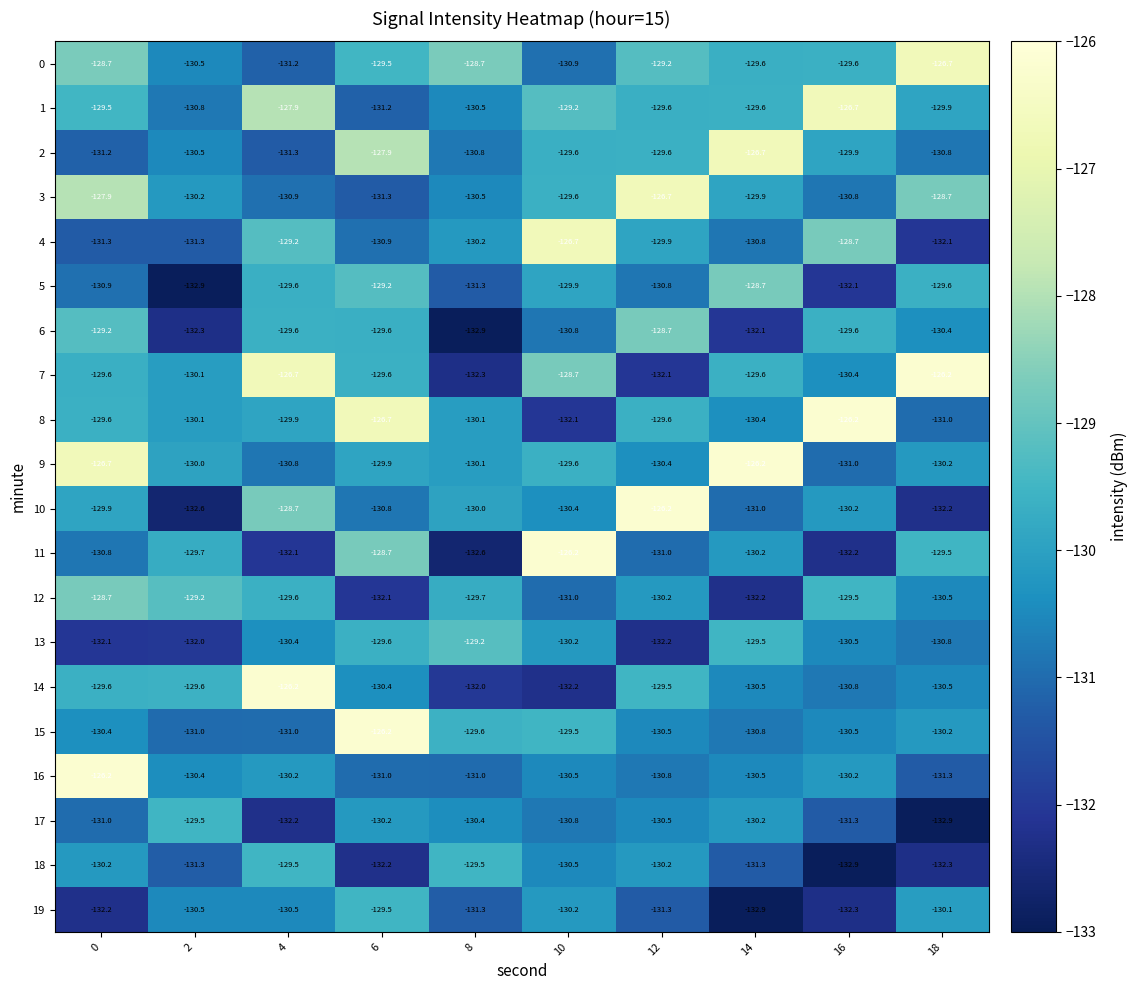

Which series has the largest total across all categories?

0